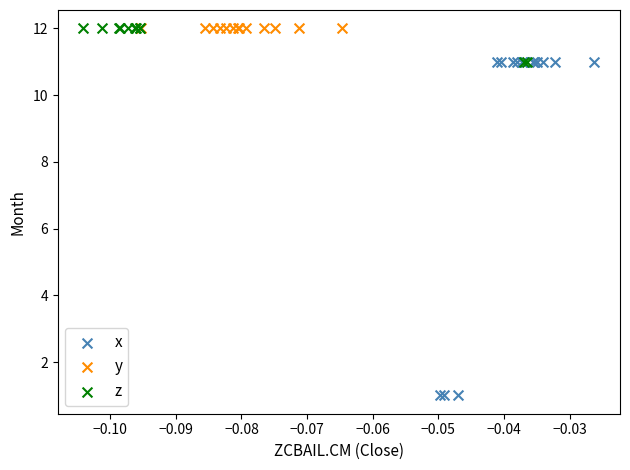

Which series reaches the minimum Y coordinate?

x